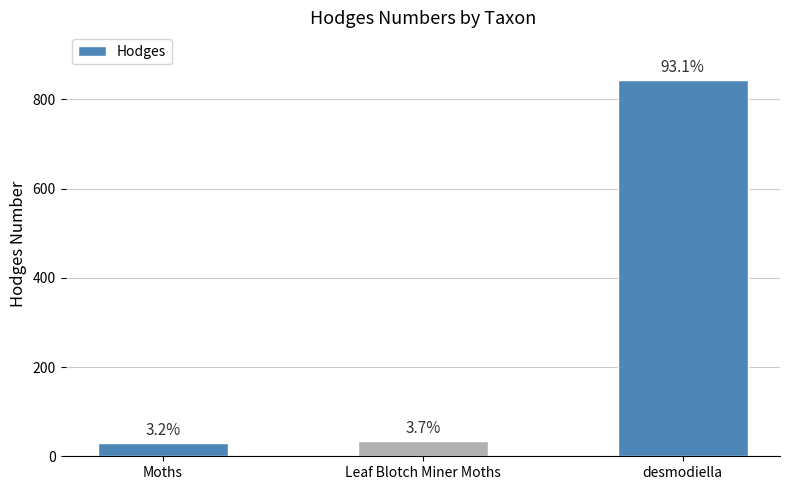

What is the difference between the maximum and minimum values?

814.0